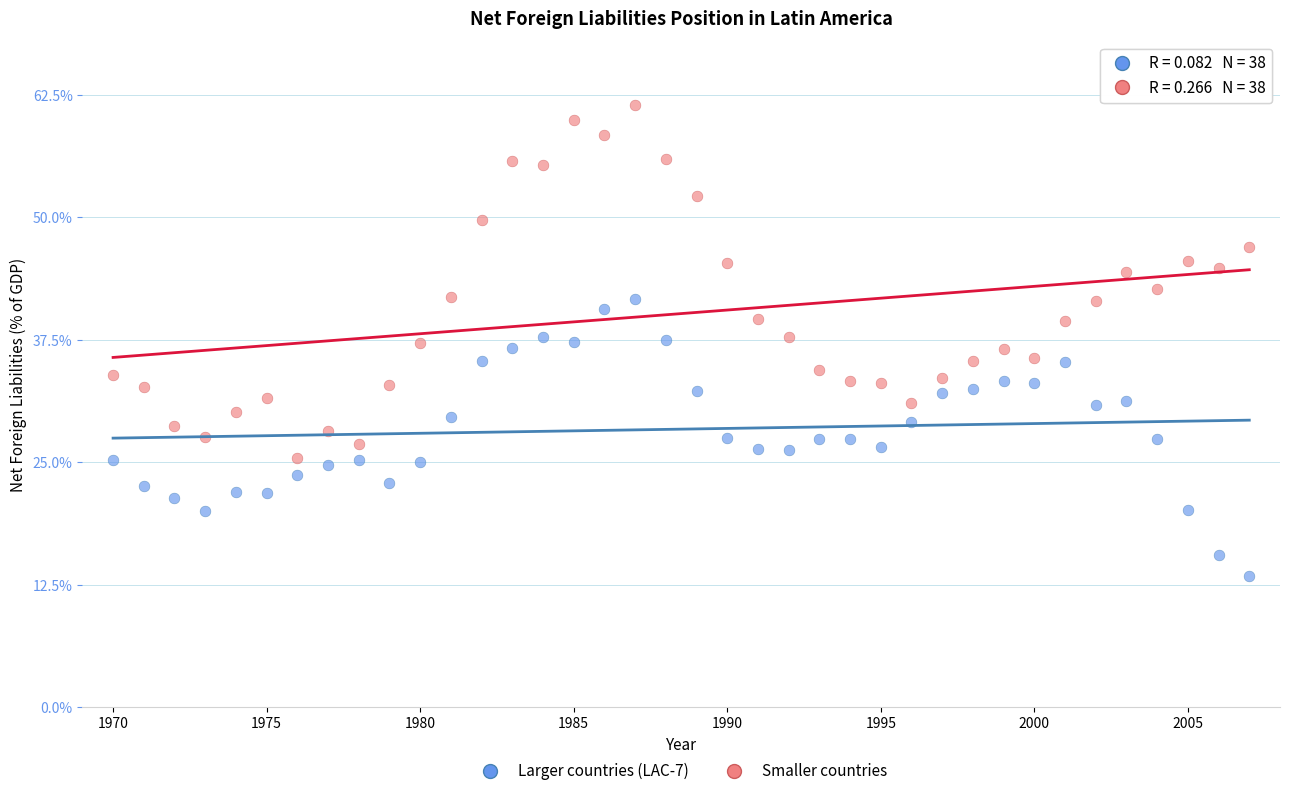

Which series contains the highest Y value?

Smaller countries